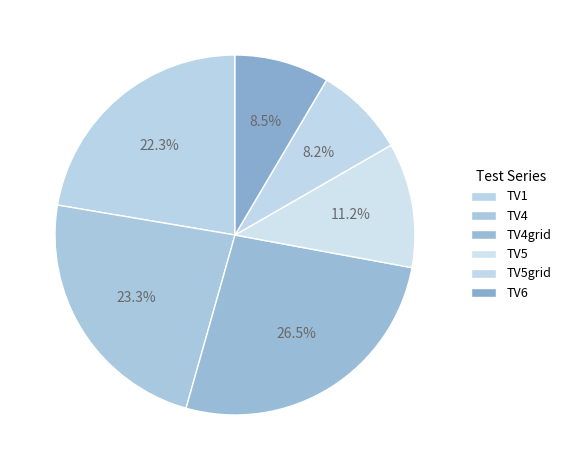

Is there a majority slice in this chart?

No